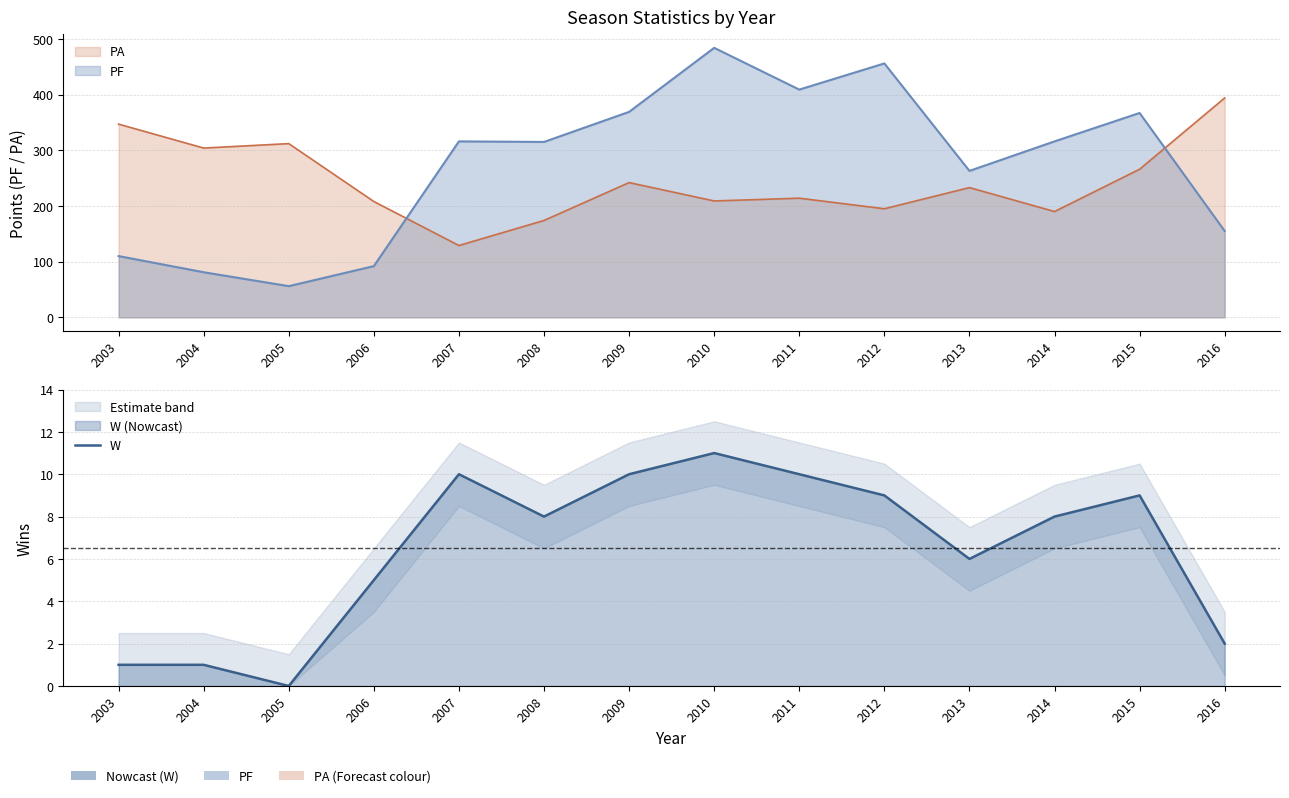

What is the average value?

6